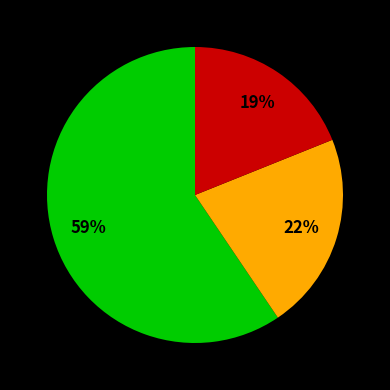

How many slices are in this pie chart?

3